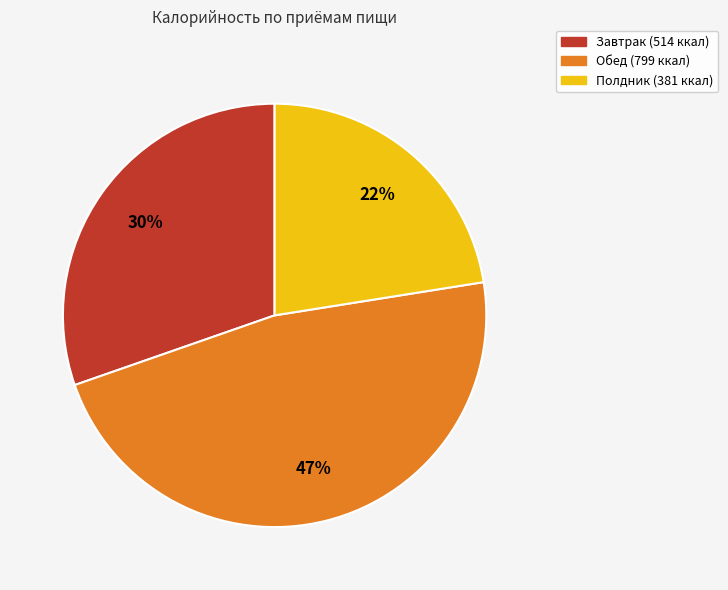

Is there a majority slice in this chart?

No